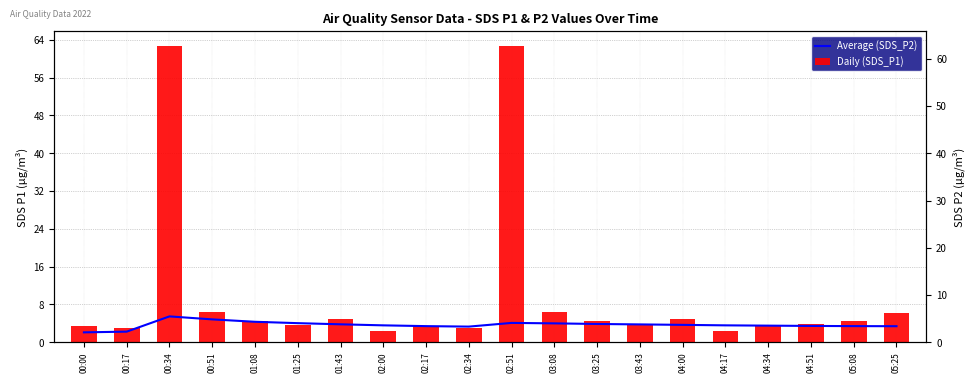

True or false: Daily (SDS_P1) has a value of 1.6 at 03:25.

False